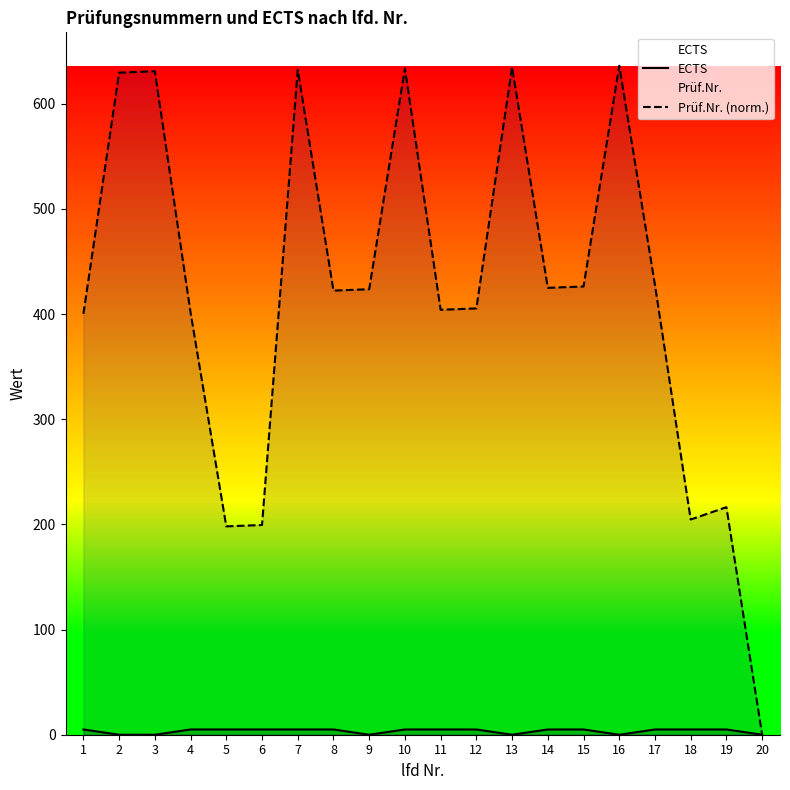

Which category has the lowest value across all series?

2